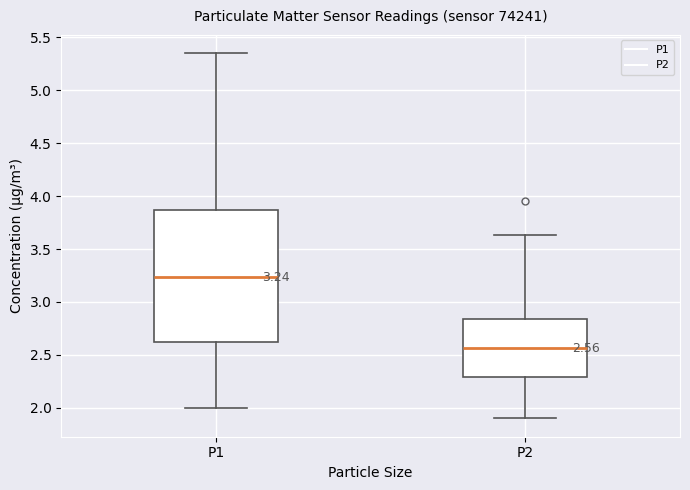

Comparing the boxes themselves (not the whiskers), which one is the tallest?

P1